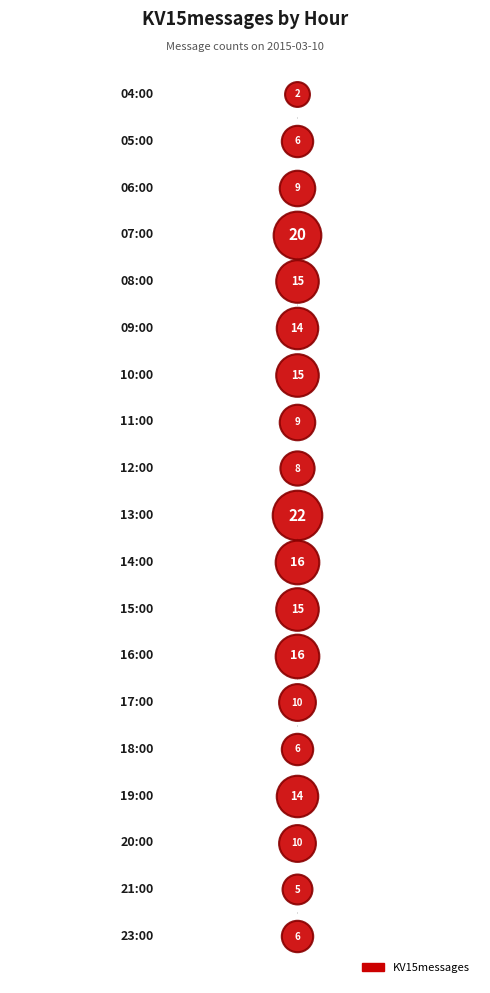

Which has a higher value, 20:00 or 16:00?

16:00